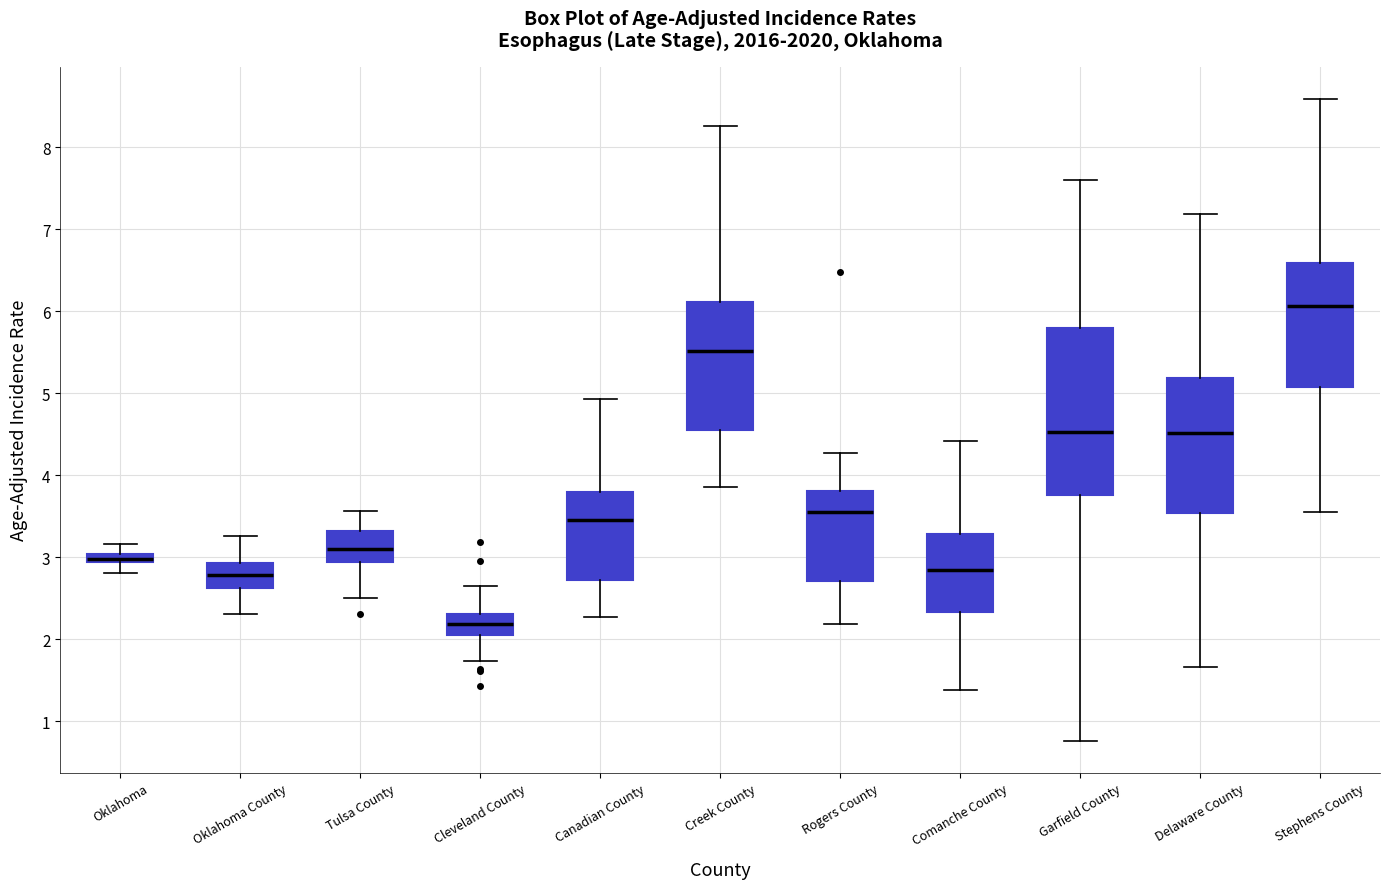

Which box has the highest median line?

Stephens County